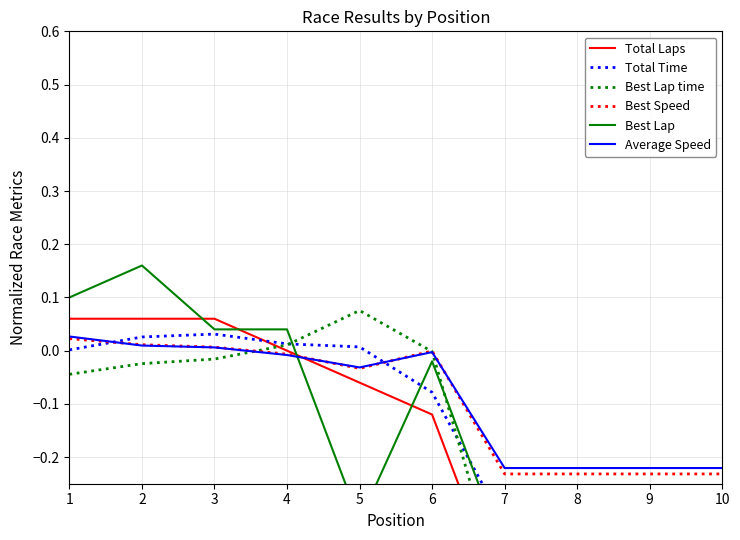

What is the spread (max minus min) of values at 10?

0.3